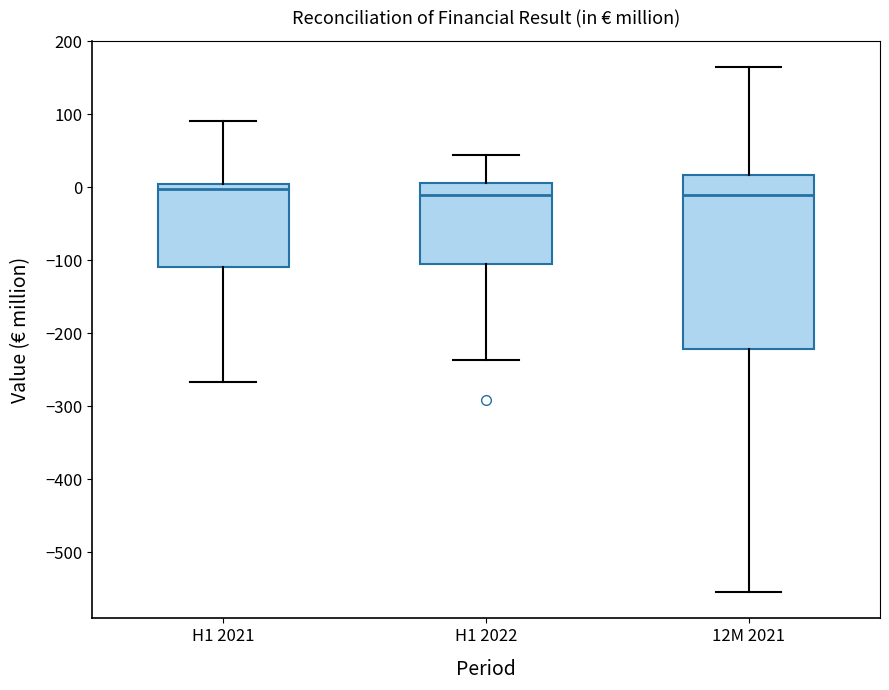

Reading left to right, read every box against the y-axis: the position of its median line, the range the box covers, and the ends of its whiskers. The values are not printed on the chart, so give them approximately, as read against the axis.

H1 2021: median 0 (just below the box's upper edge), box -110 to 0, whiskers -270 to 90
H1 2022: median -10, box -110 to 10, whiskers -240 to 40
12M 2021: median -10, box -220 to 20, whiskers -550 to 160